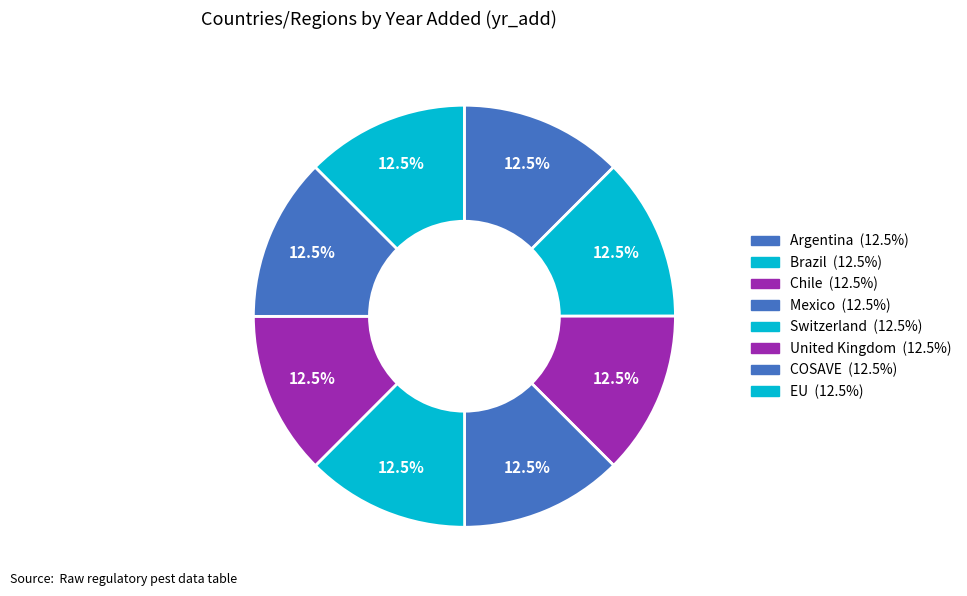

To the nearest percent, what is the combined percentage of Argentina and Switzerland?

25%